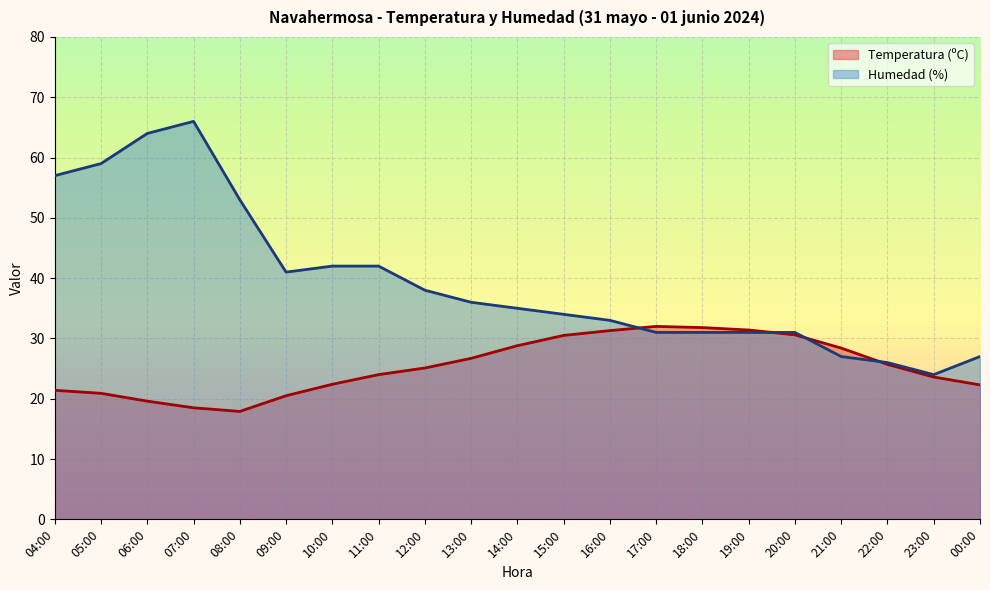

The value of Temperatura (ºC) at 04:00 is 6.2. True or false?

False